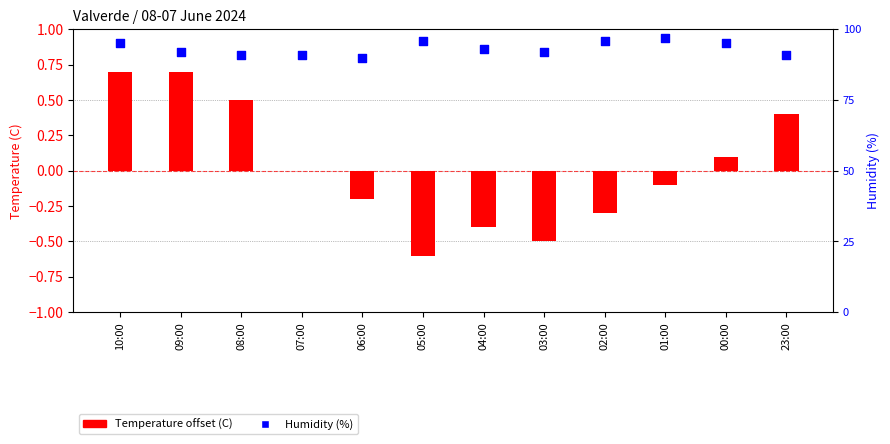

Which series contains the highest Y value?

Humidity (%)